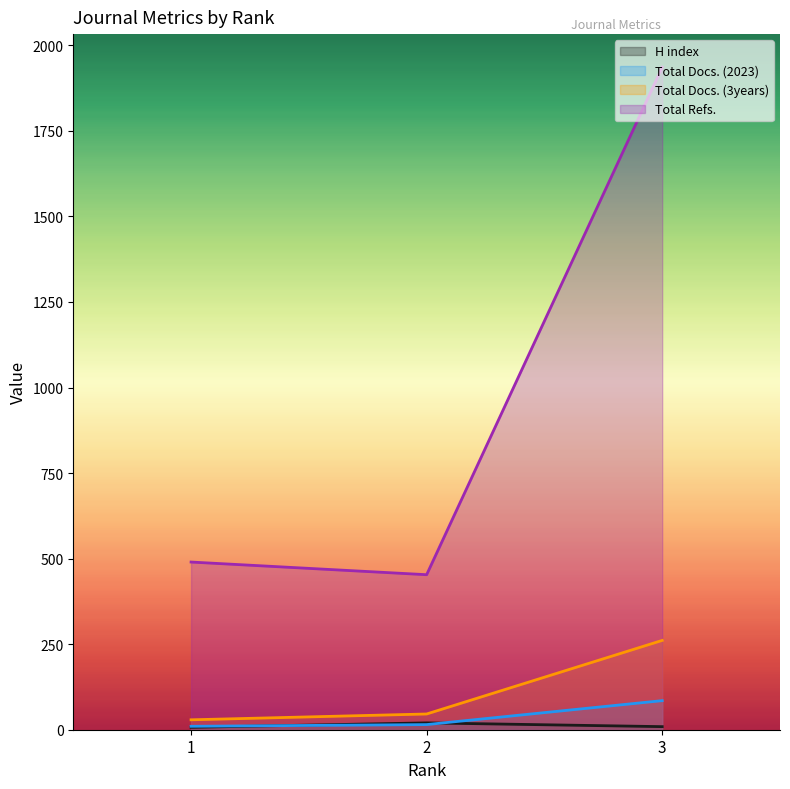

Reading left to right, list all the values displayed in this chart.

H index: 7	20	9
Total Docs. (2023): 10	15	85
Total Docs. (3years): 29	46	261
Total Refs.: 490	453	1936